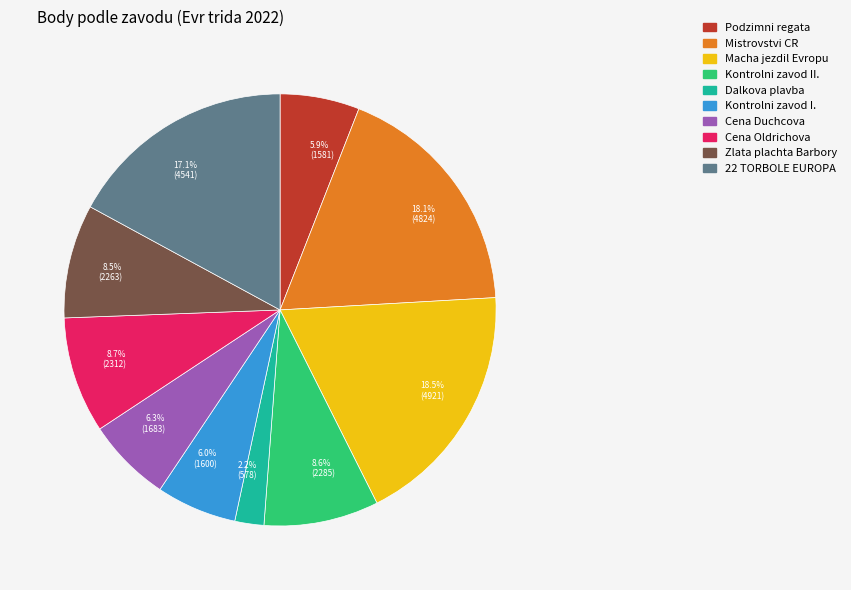

Does any single category account for the majority?

No